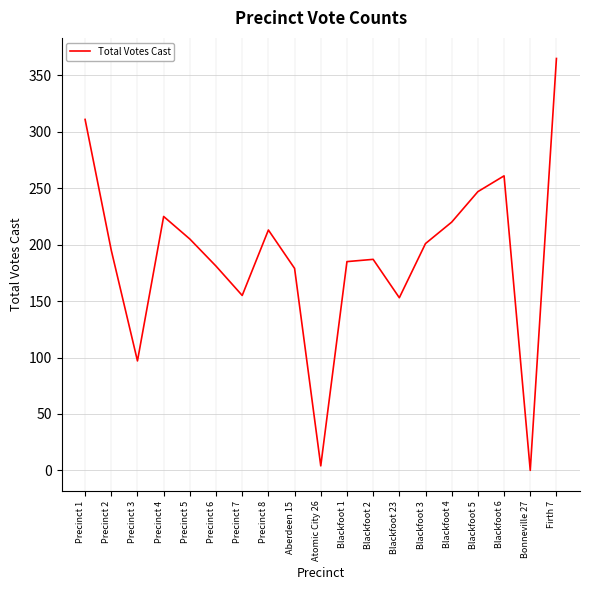

What is the sum of the values at Blackfoot 3 and Blackfoot 1?

386